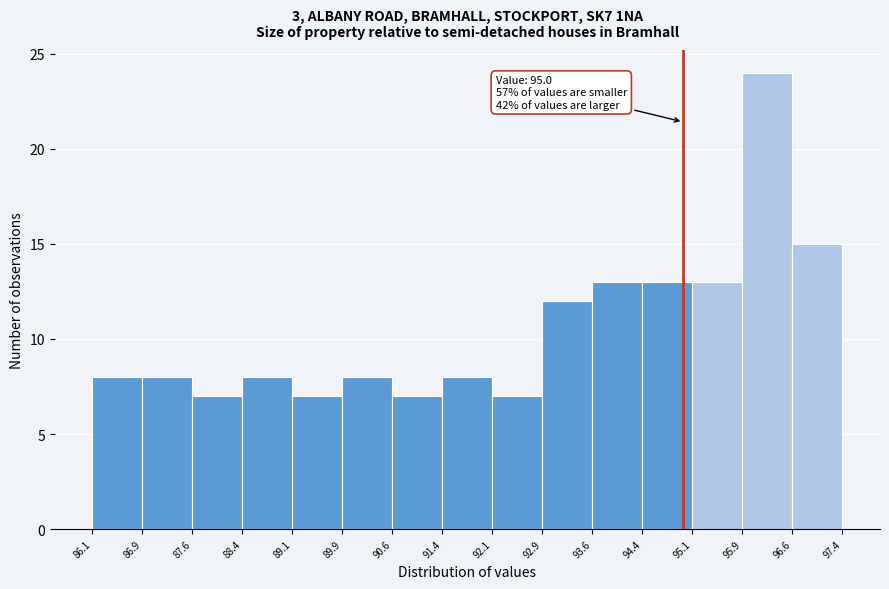

Which range on the x-axis has the tallest bar?

95.9 to 96.6